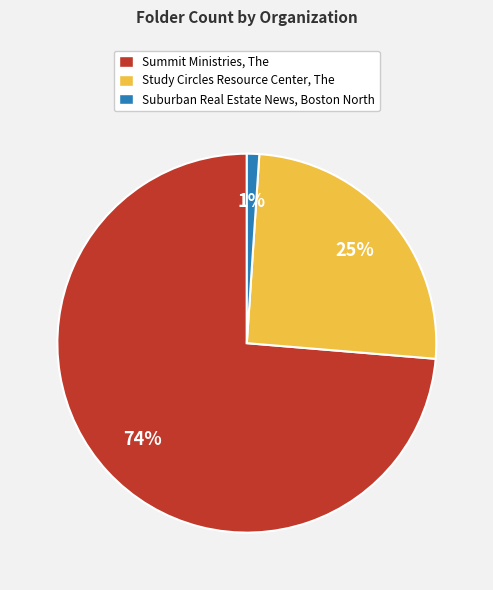

To the nearest percent, what is the average slice percentage?

33%